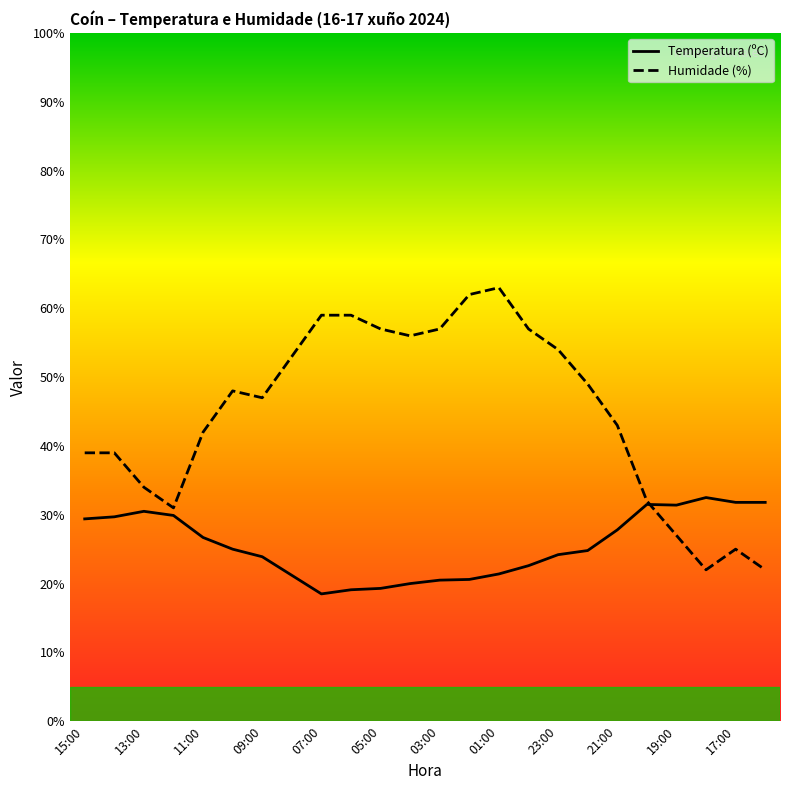

How many lines are shown in the chart?

2